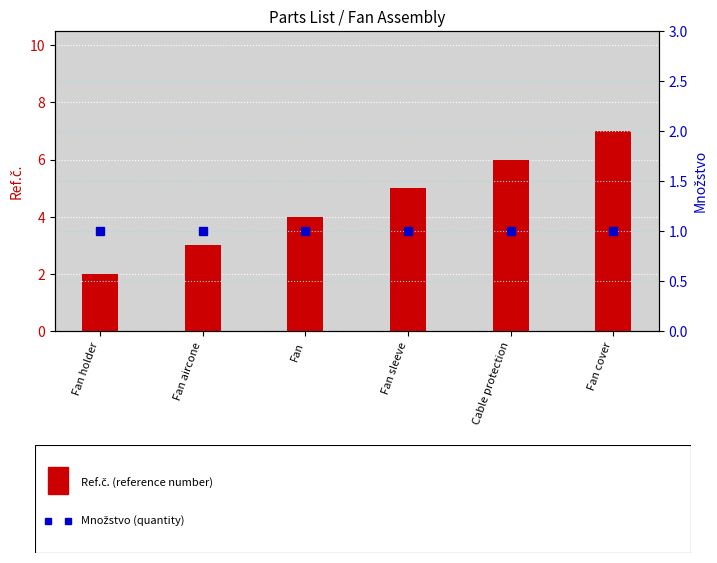

Reading left to right, transcribe all the data shown in this chart.

Ref.č.: 2	3	4	5	6	7
Množstvo: 1	1	1	1	1	1